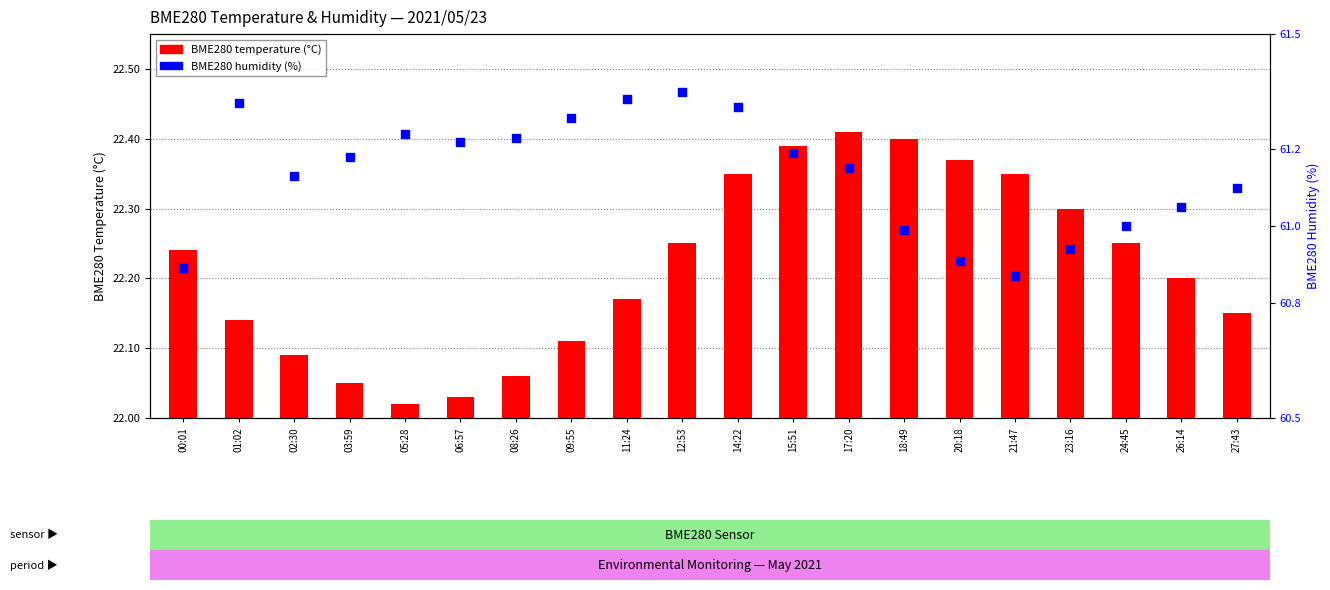

Is the value of BME280_humidity at 03:59 greater than the value of BME280_temperature at 17:20?

Yes